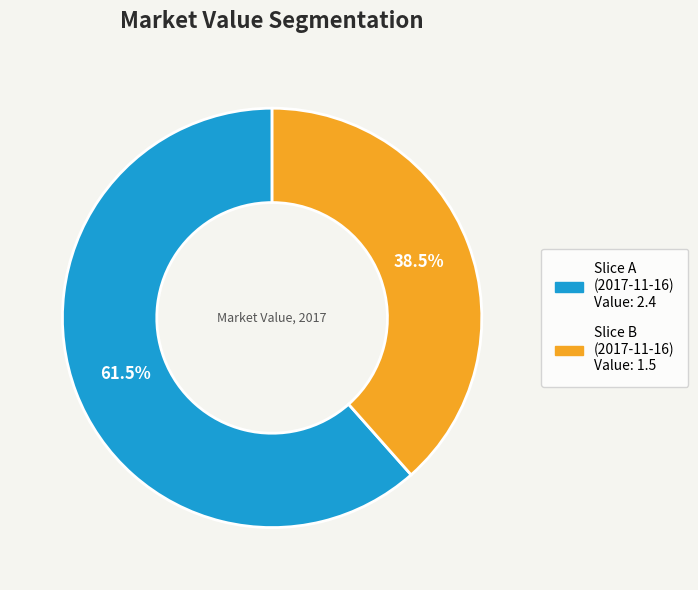

Is there a majority slice in this chart?

Yes